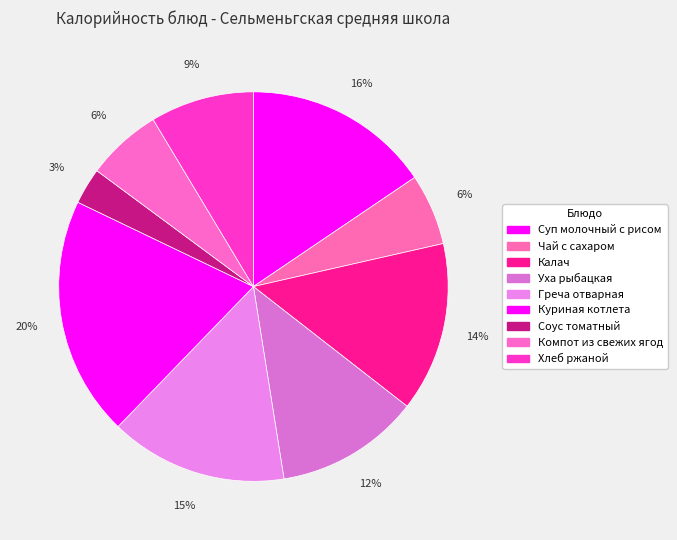

How many slices are in this pie chart?

9